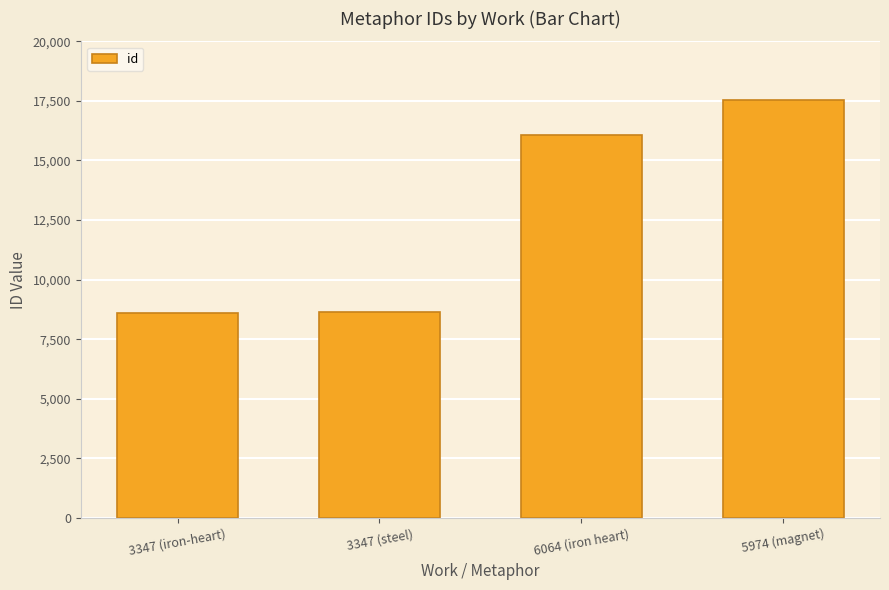

What is the ratio of the value at 5974 (magnet) to the value at 3347 (steel)?

2.0